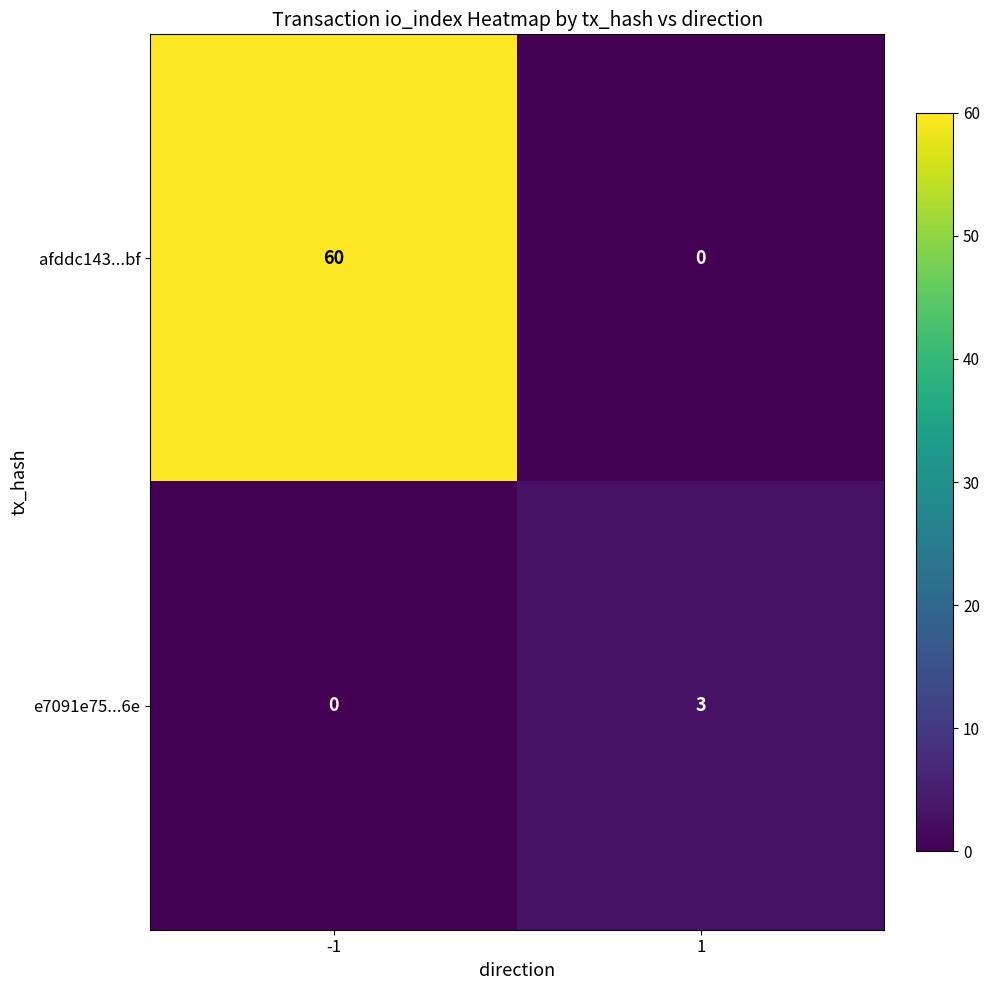

Which series has the largest total across all categories?

afddc143...bf